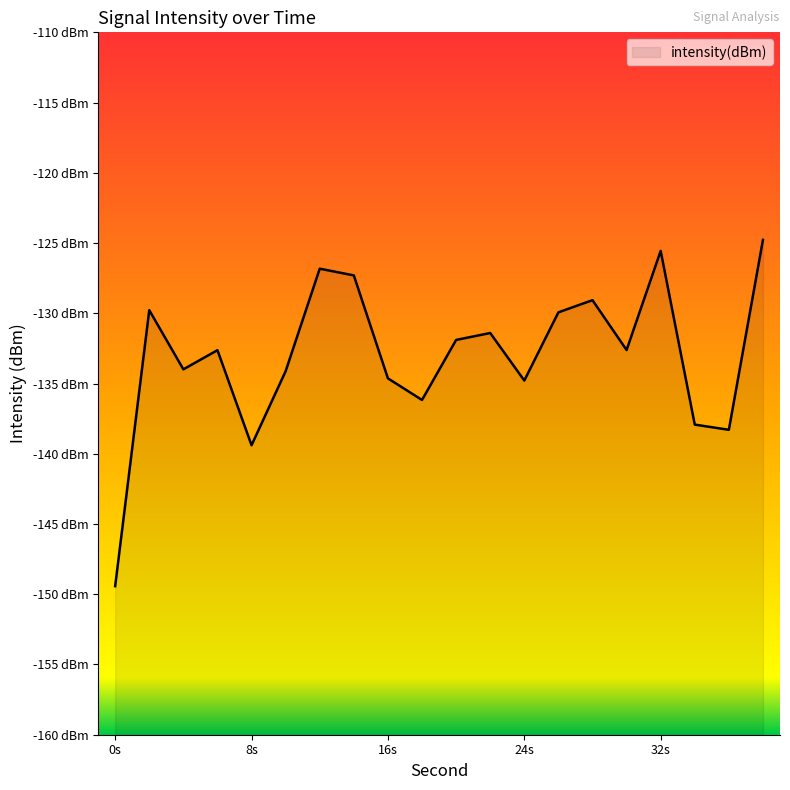

Reading left to right, what are all the values shown in this chart?

-149.4	-129.8	-134.0	-132.6	-139.4	-134.1	-126.8	-127.3	-134.6	-136.2	-131.9	-131.4	-134.8	-129.9	-129.1	-132.6	-125.6	-137.9	-138.3	-124.8